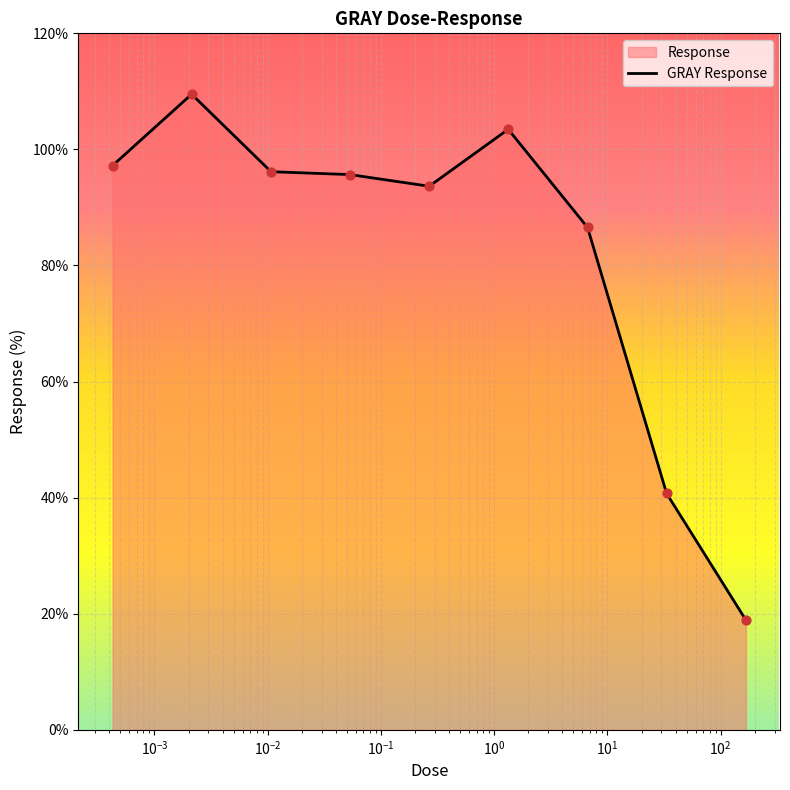

What is the greatest value displayed?

109.5